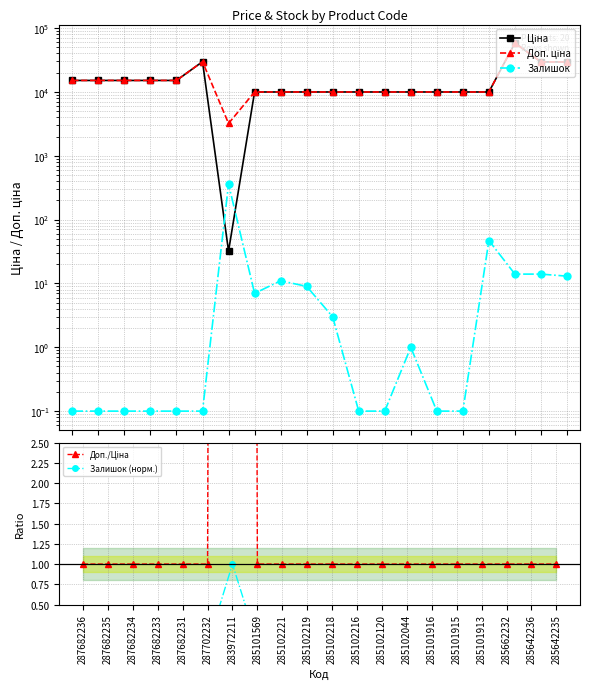

Which label corresponds to the largest value in the chart?

285662232